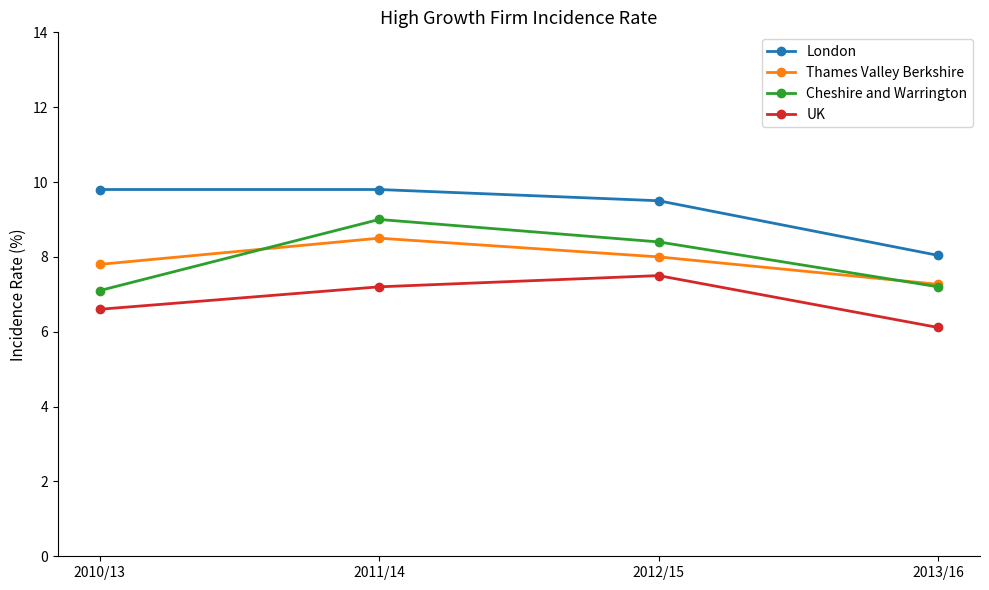

Which series has the largest total across all categories?

London